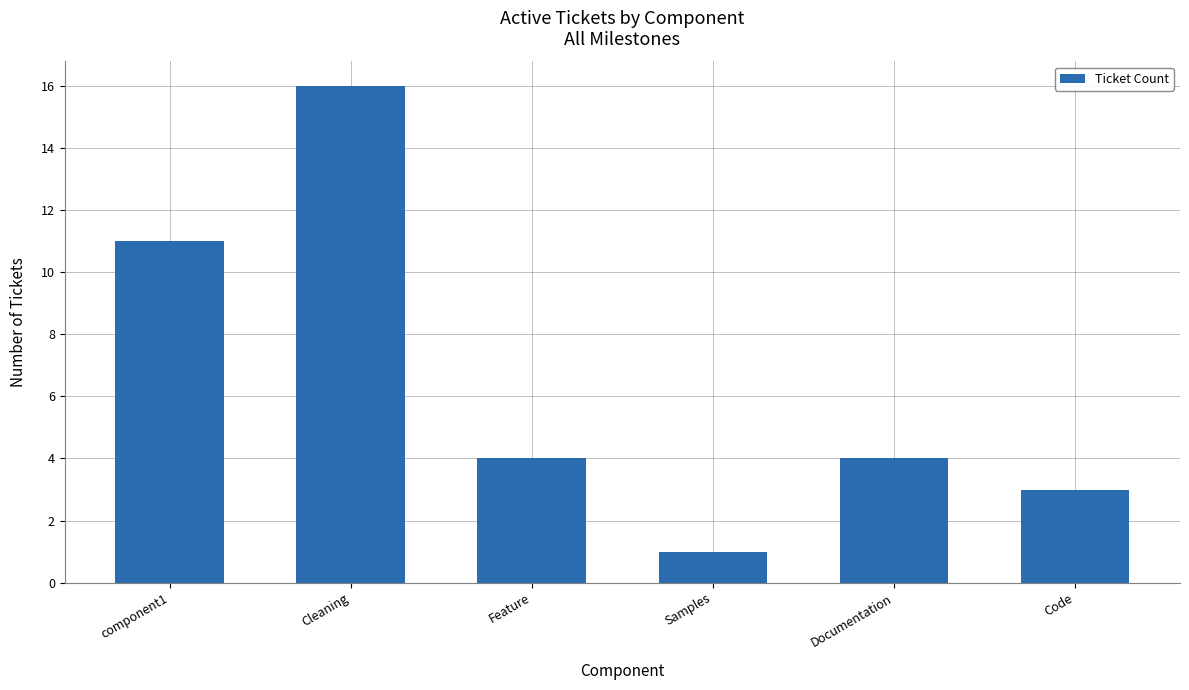

Which label corresponds to the smallest value in the chart?

Samples